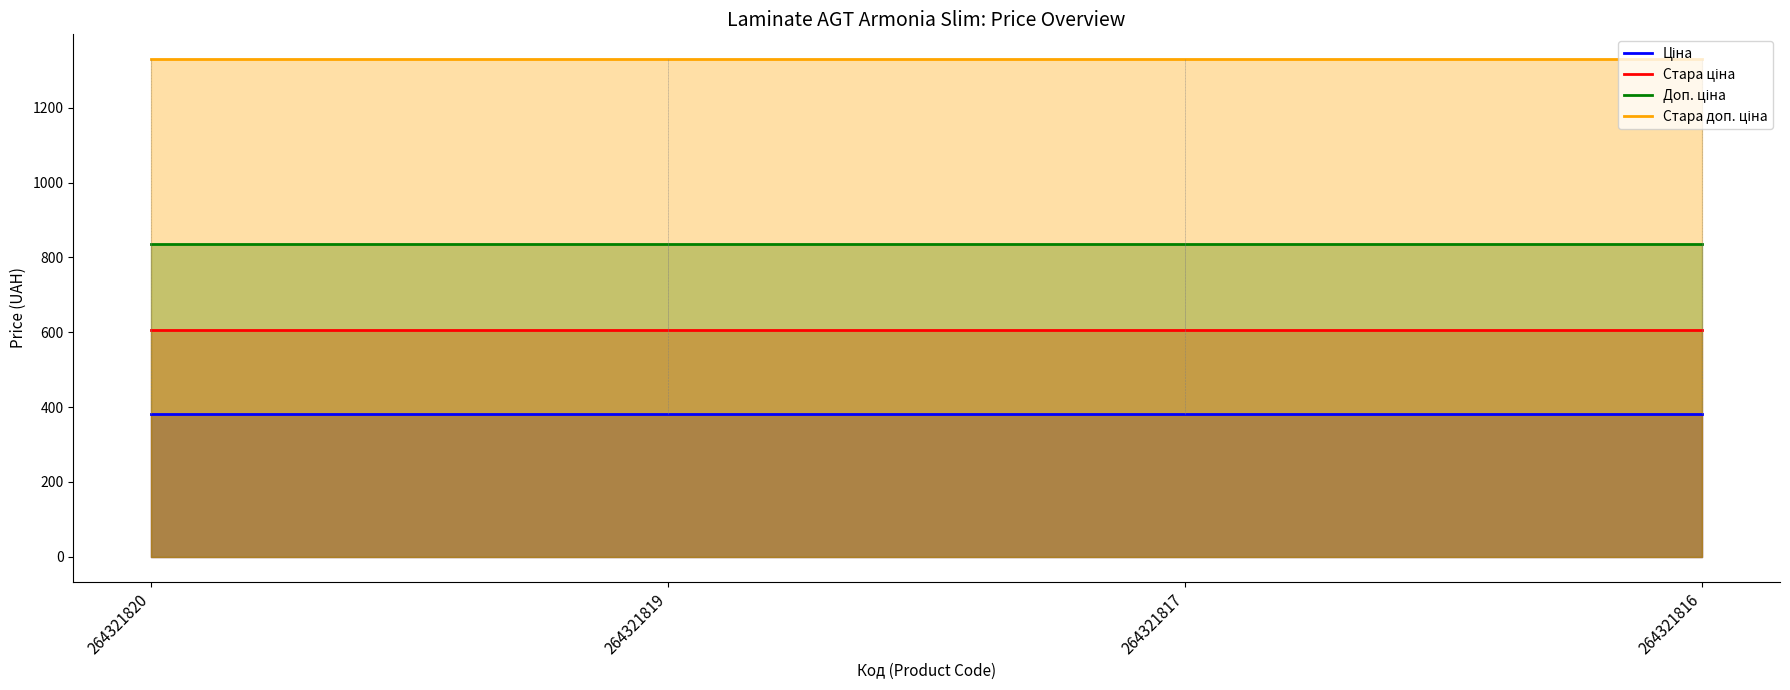

List the series in order of their overall mean, highest first.

Стара доп. ціна, Доп. ціна, Стара ціна, Ціна